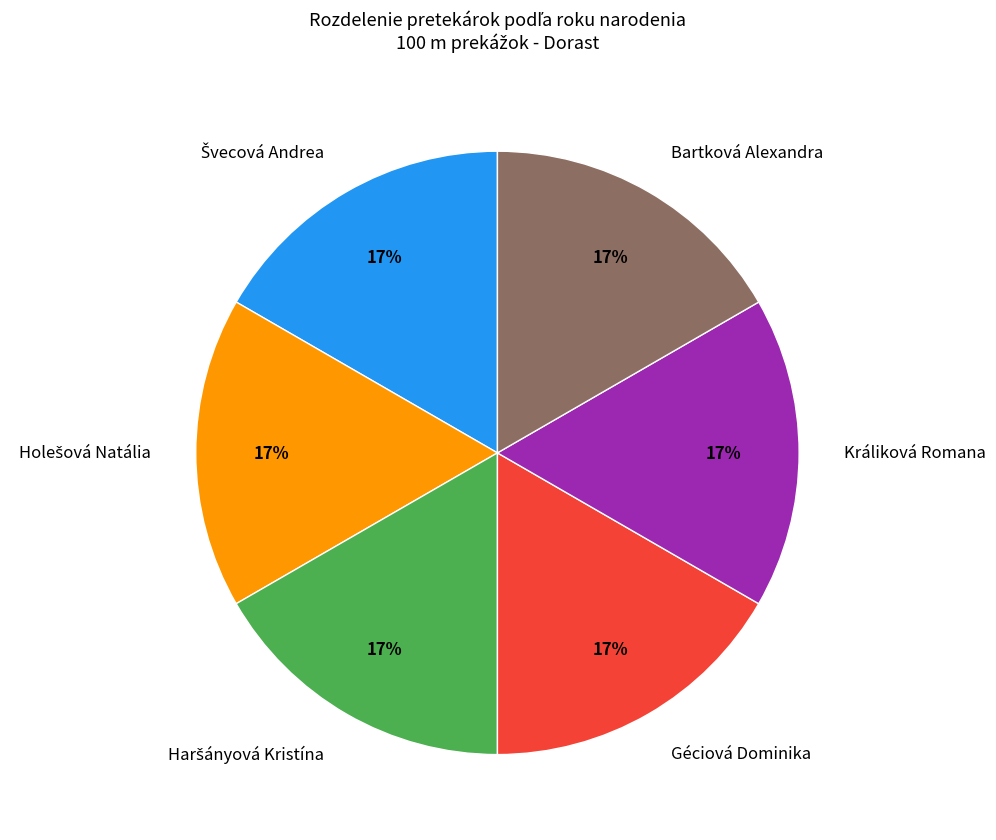

True or false: Géciová Dominika accounts for 31% of the total.

False